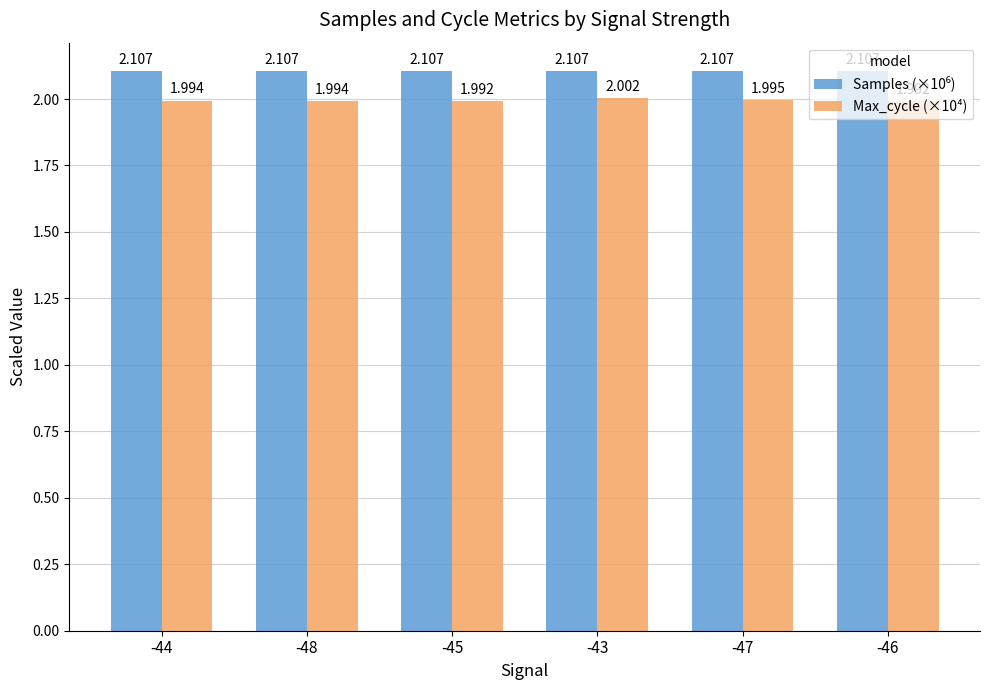

Between -45 and -43, which series saw the biggest shift?

Max_cycle (×10⁴)